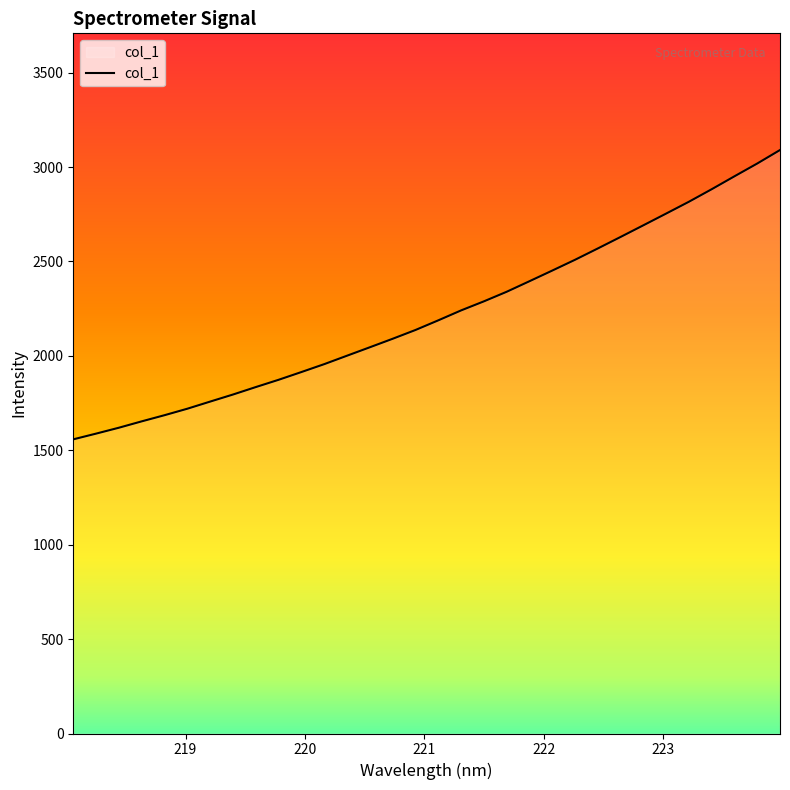

What is the smallest value displayed?

1557.9